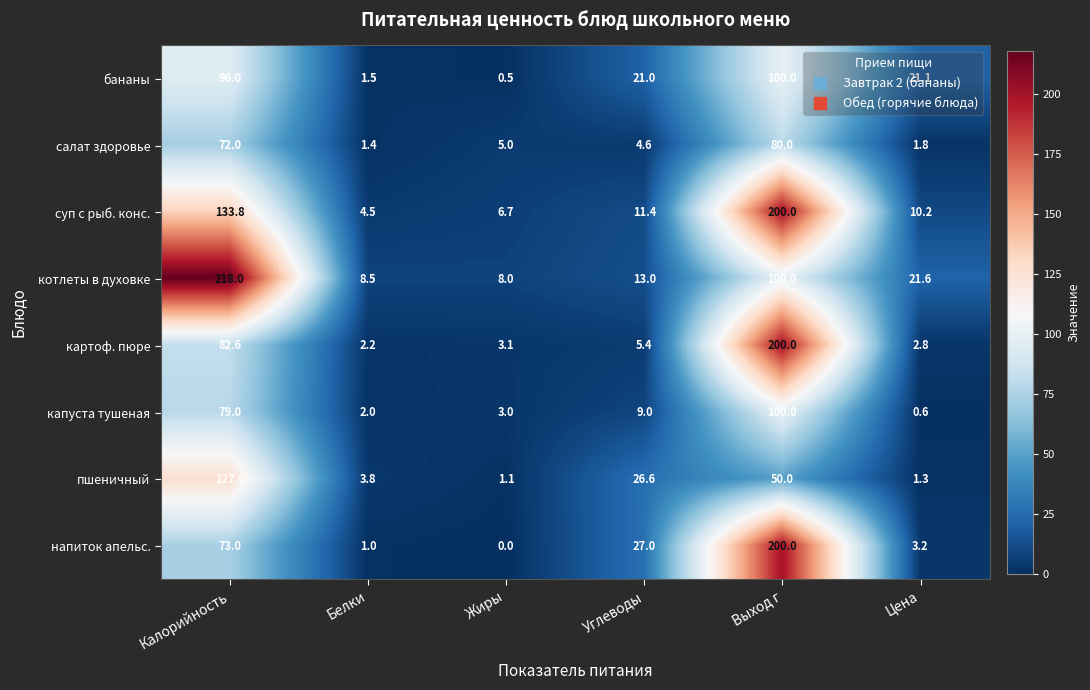

At which category does the chart reach its peak across all series?

Калорийность